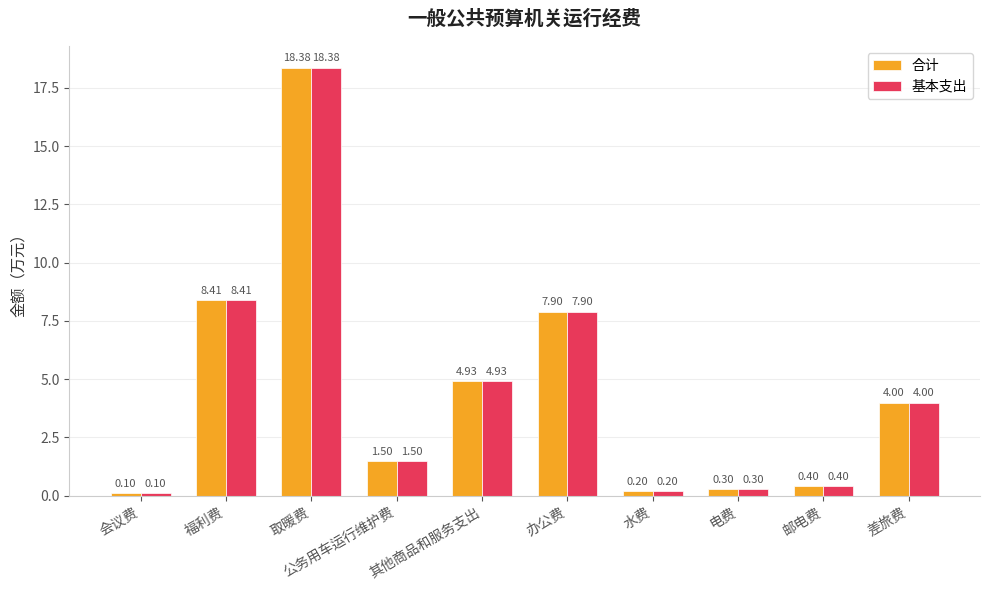

What is the label of the 9th bar from the right?

福利费